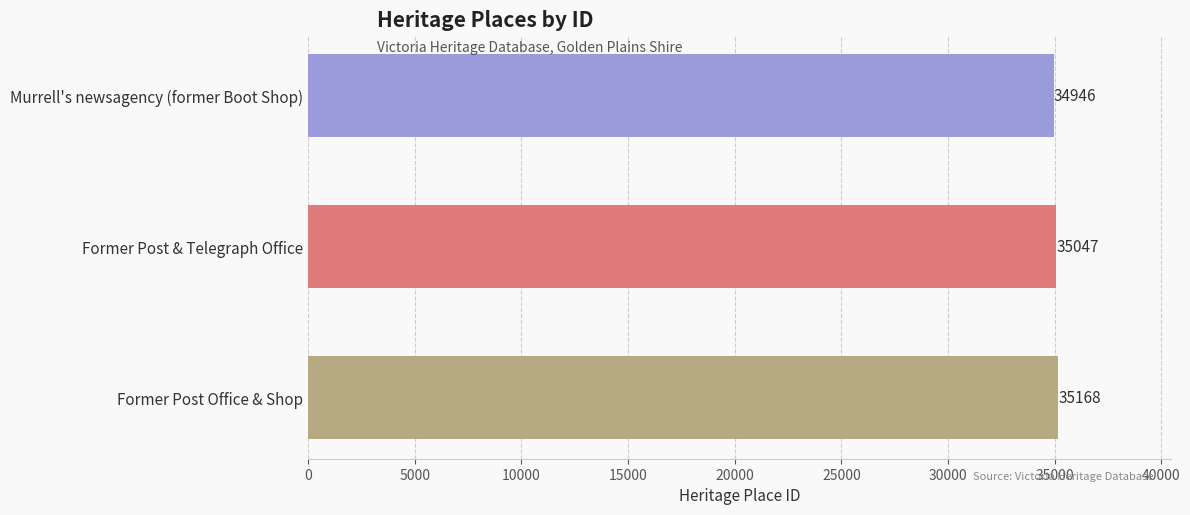

Reading bottom to top, transcribe all the data shown in this chart.

Former Post Office & Shop=35168	Former Post & Telegraph Office=35047	Murrell's newsagency (former Boot Shop)=34946